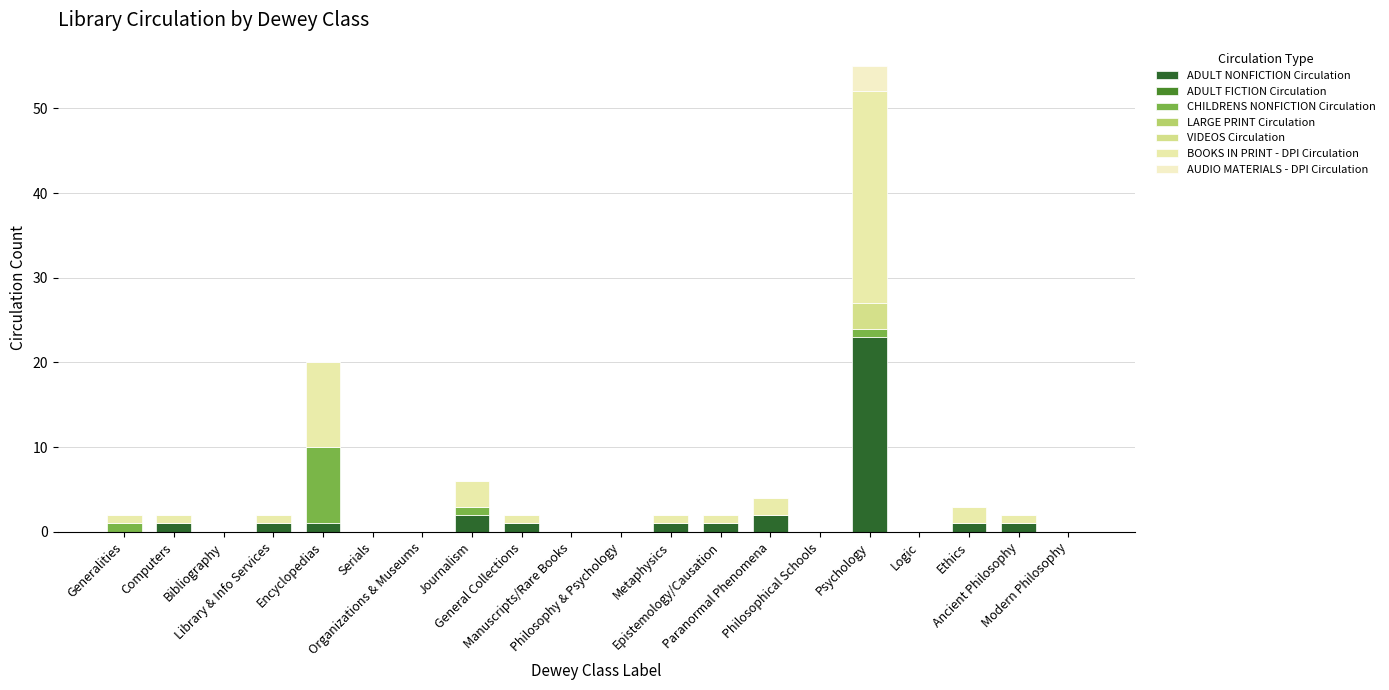

Does the chart contain stacked bars?

Yes